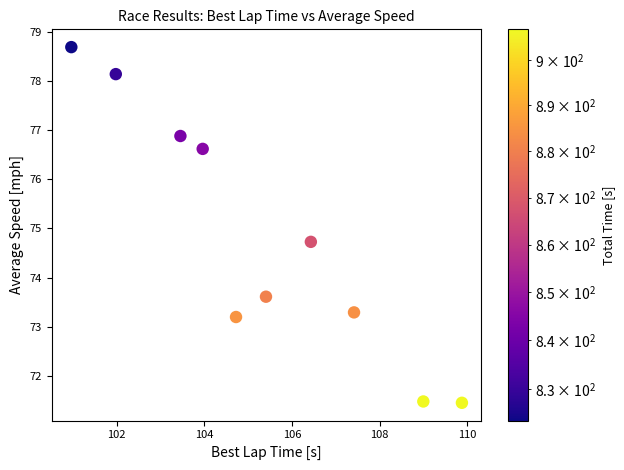

What is the range of Y values (max minus min)?

7.2